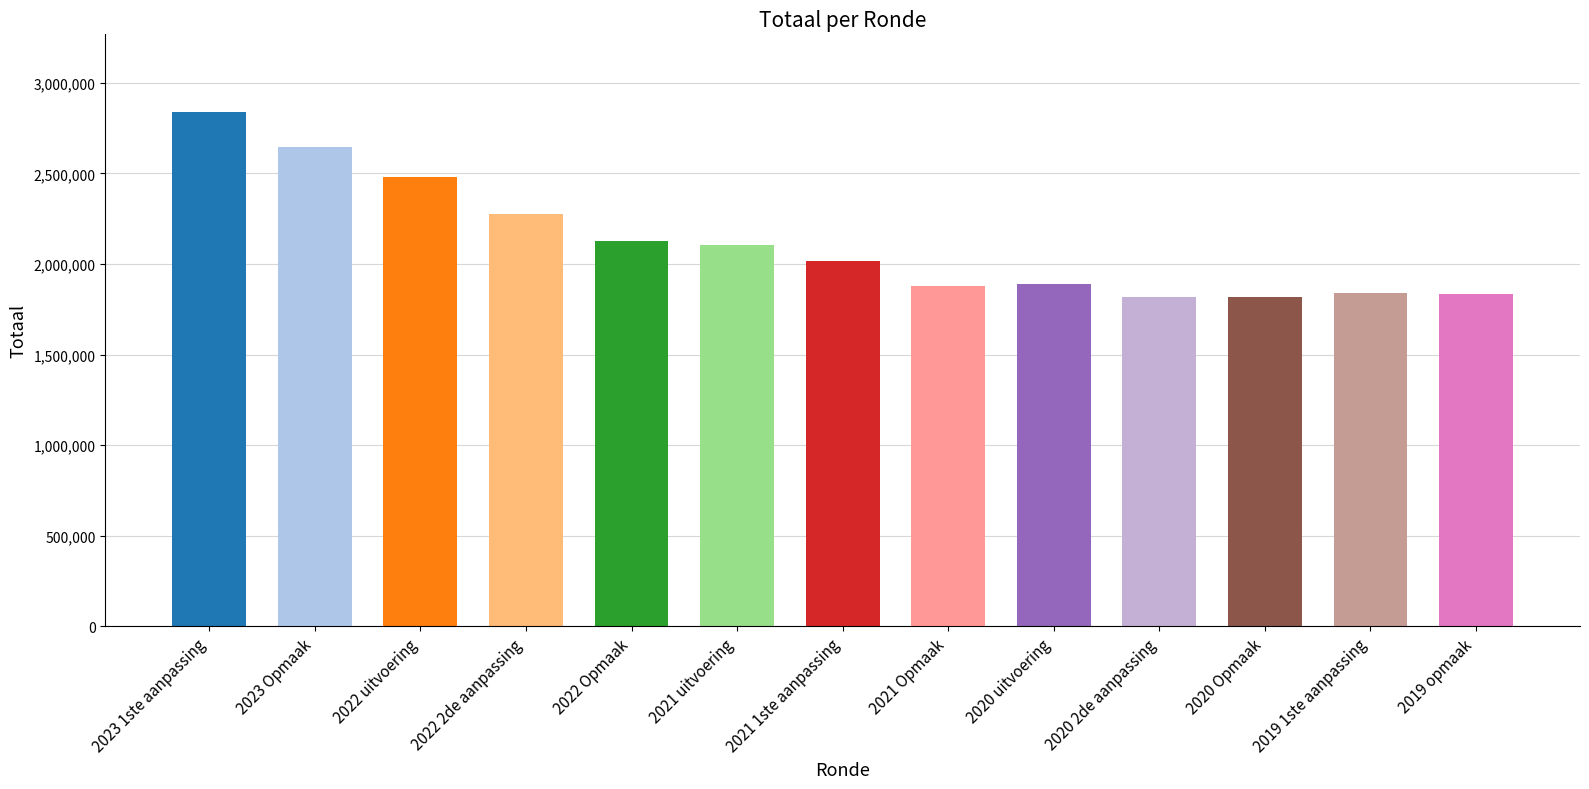

True or false: the data shows 2127561 at 2022 Opmaak.

True